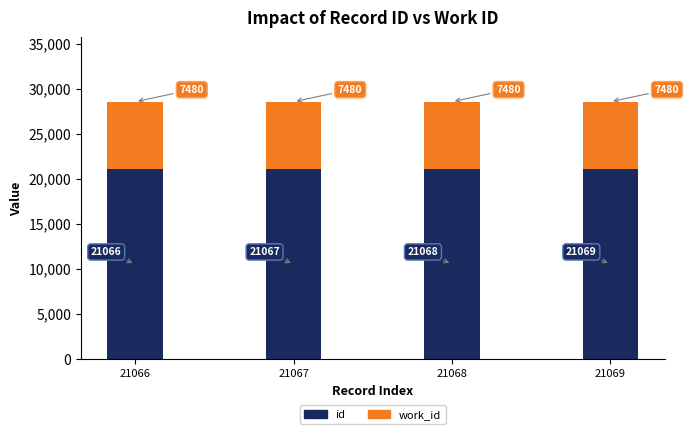

How many series are shown in this chart?

2